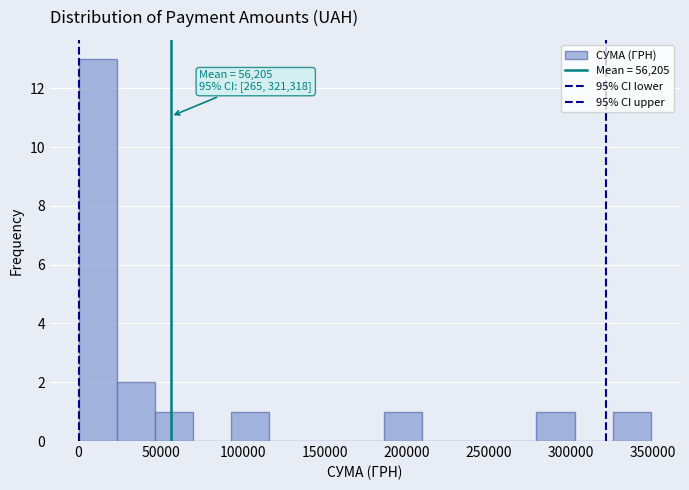

Over which range of the x-axis is the bar tallest?

0 to 25000